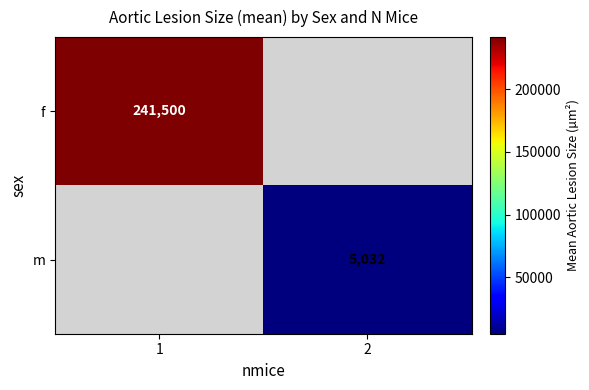

The value of f at 1 is 241500. True or false?

True